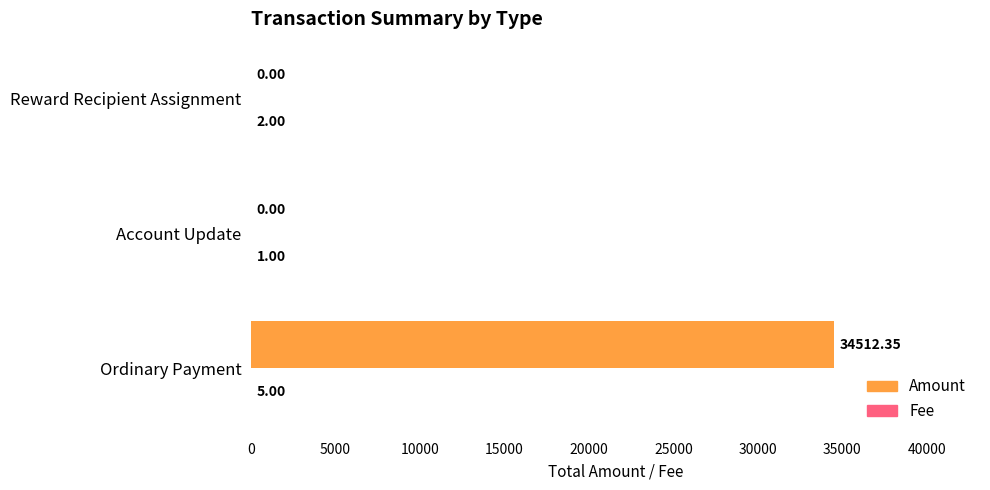

Which series has the largest total across all categories?

Amount